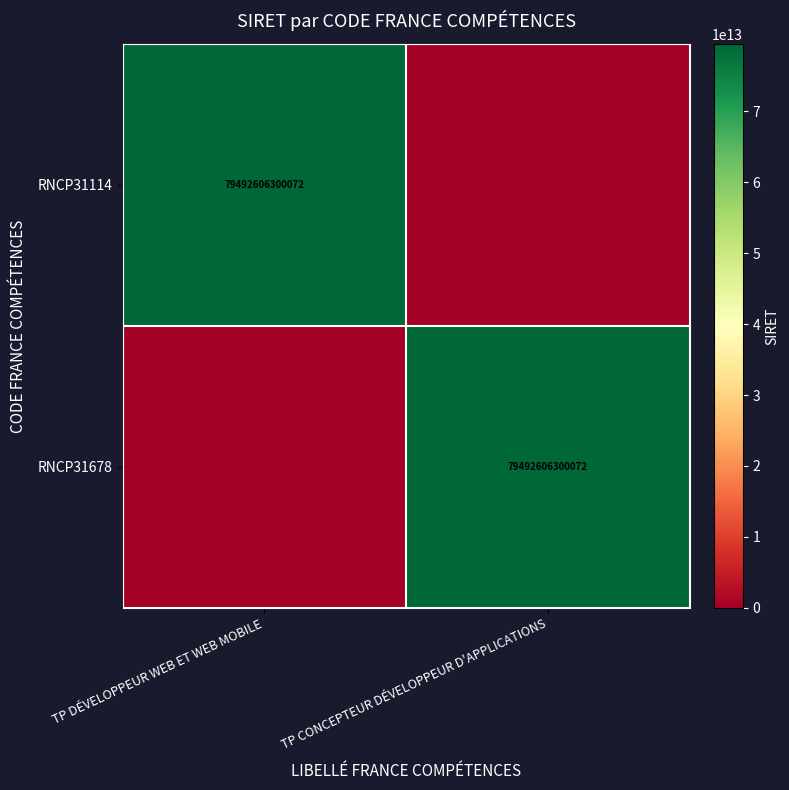

Is it true that RNCP31678 equals 130091712521539 at TP CONCEPTEUR DÉVELOPPEUR D'APPLICATIONS?

False